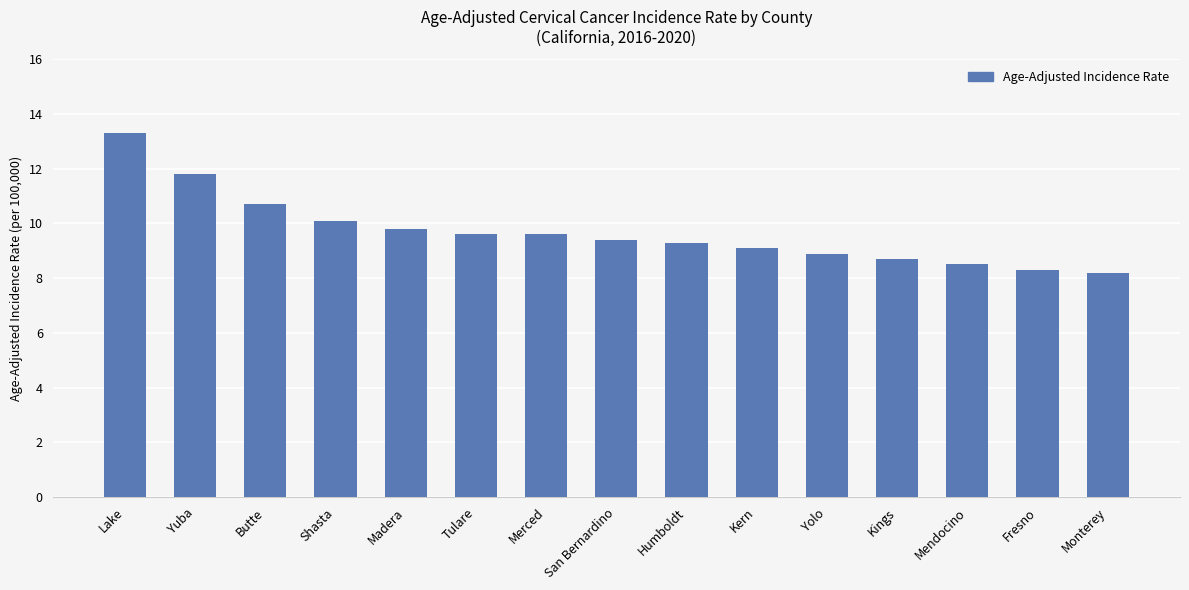

Count the number of categories in the chart.

15